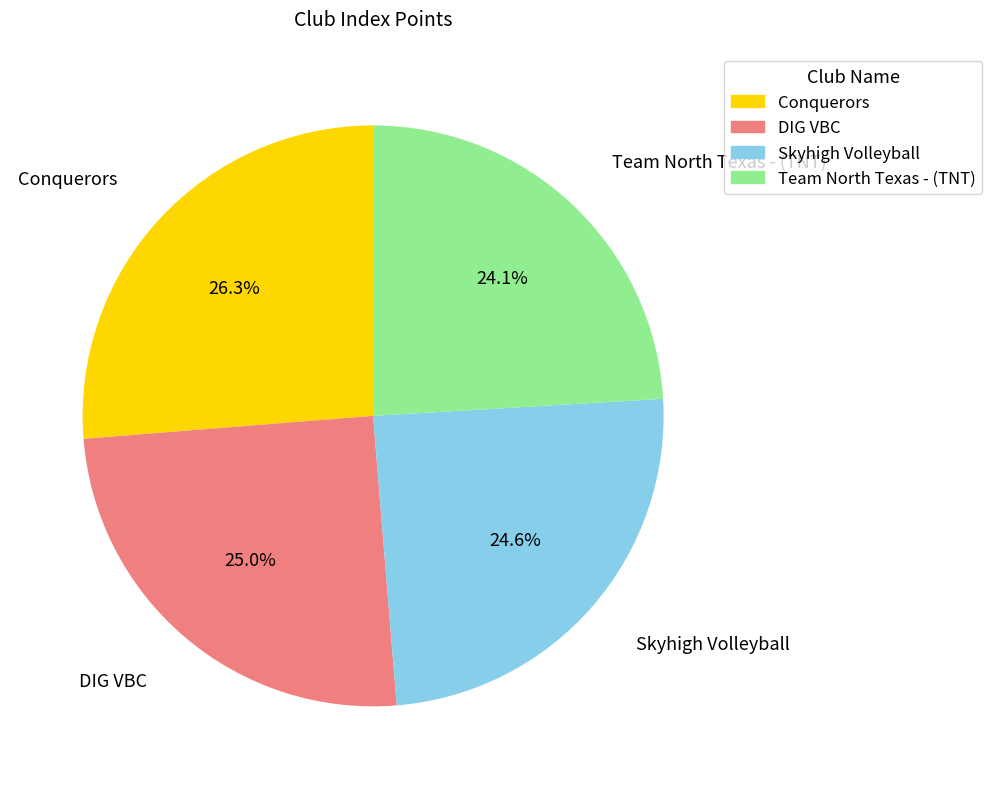

What percentage is the Conquerors slice, to the nearest percent?

26%